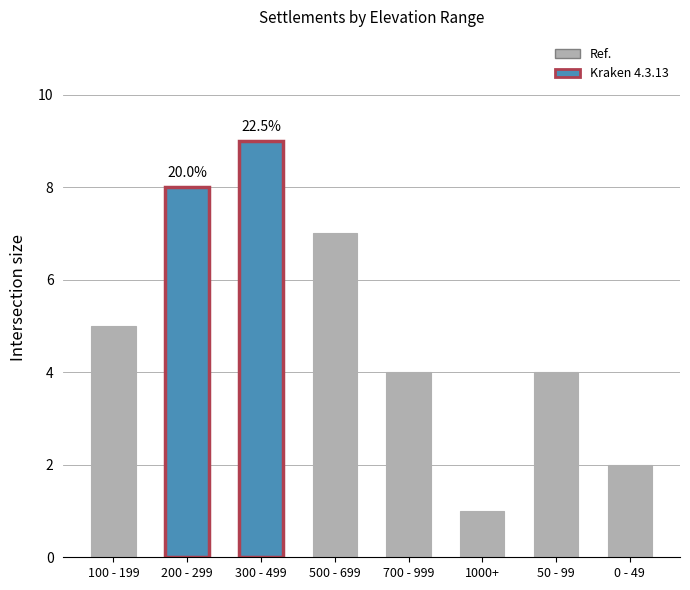

What is the change in value from 1000+ to 0 - 49?

+1